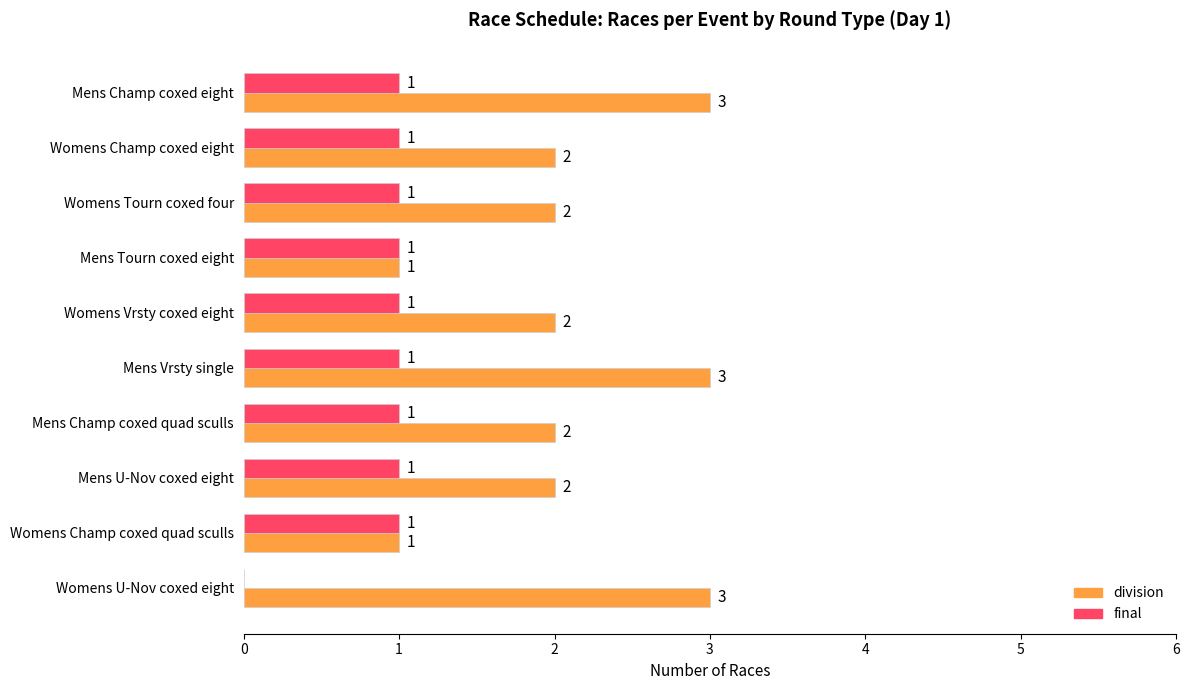

How many series are shown in this chart?

2